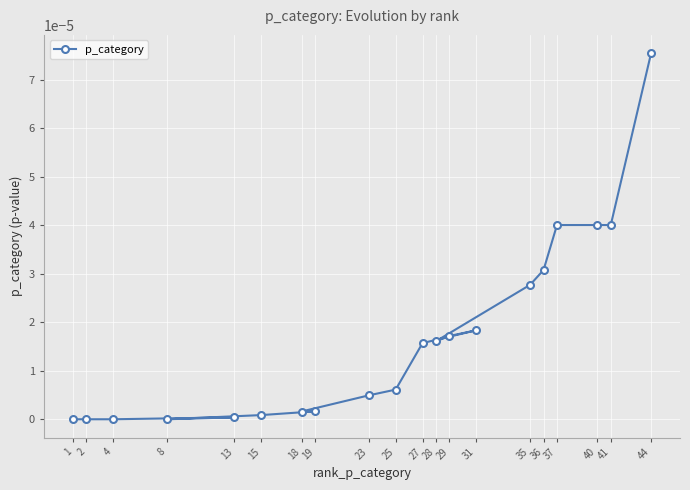

The chart shows a value of 0.0 at 41. True or false?

False